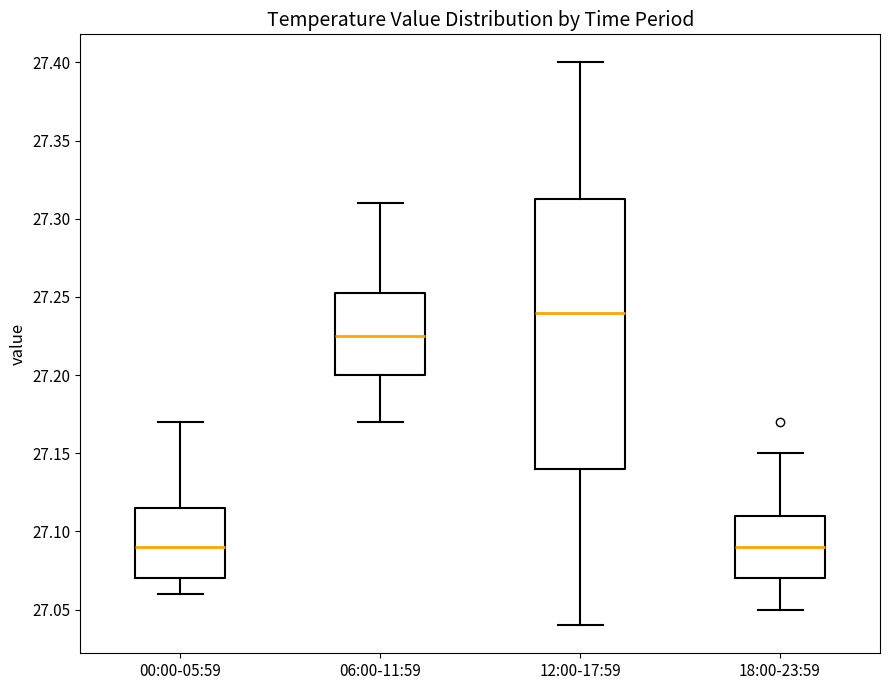

Reading left to right, transcribe this box plot: for each box, give where its median line is, the range the box spans, and where its two whiskers end, as read against the y-axis. The values are not printed on the chart, so give them approximately, as read against the axis.

00:00-05:59: median 27.090, box 27.070 to 27.115, whiskers 27.060 to 27.170
06:00-11:59: median 27.225, box 27.200 to 27.255, whiskers 27.170 to 27.310
12:00-17:59: median 27.240, box 27.140 to 27.315, whiskers 27.040 to 27.400
18:00-23:59: median 27.090, box 27.070 to 27.110, whiskers 27.050 to 27.150